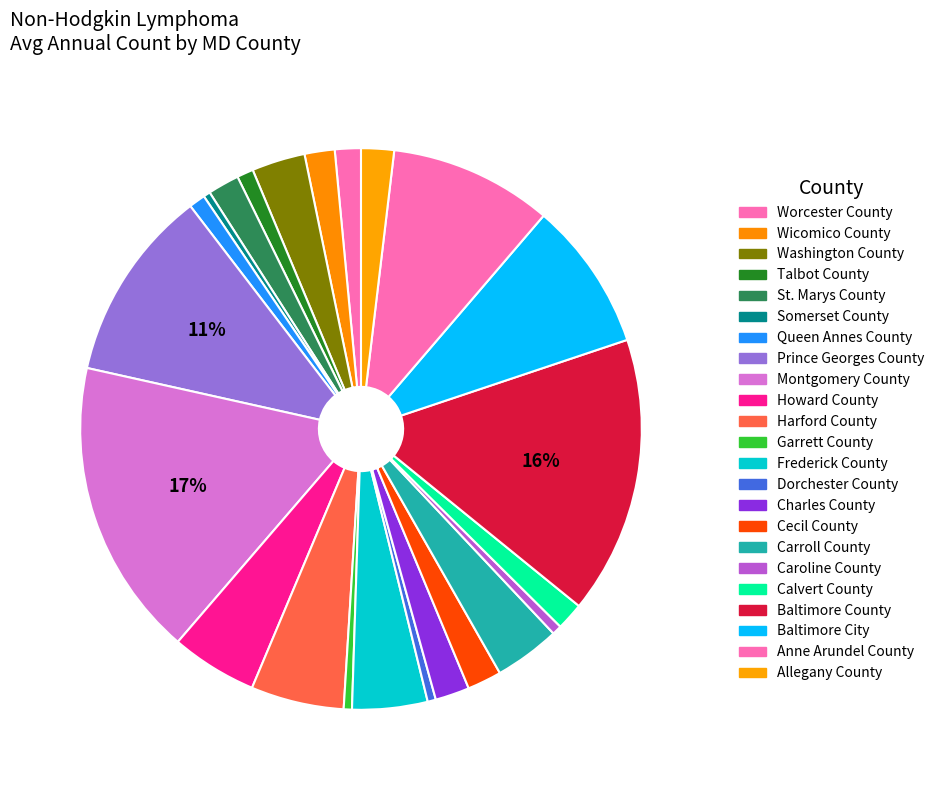

What is the largest slice in the pie chart?

Montgomery County